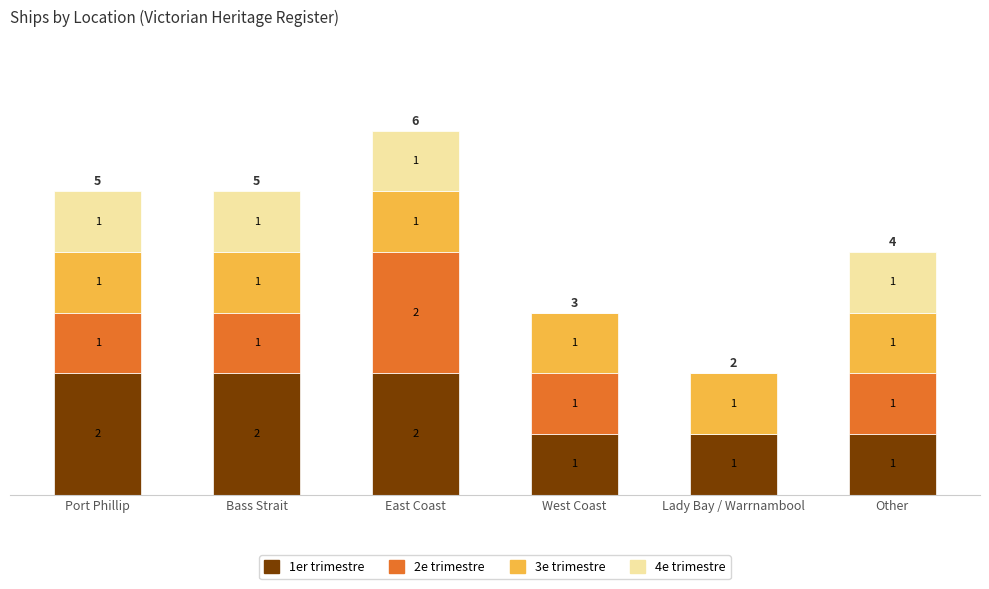

What is the sum of all 1er trimestre values?

9